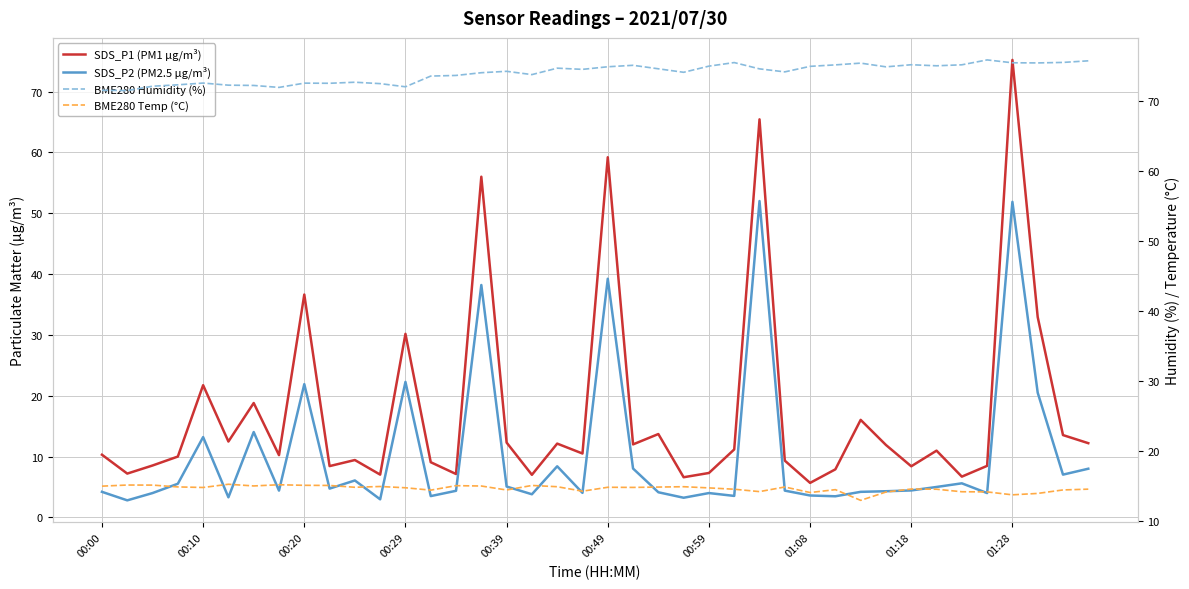

What is the highest value of the BME280 Temp (°C) series?

15.2